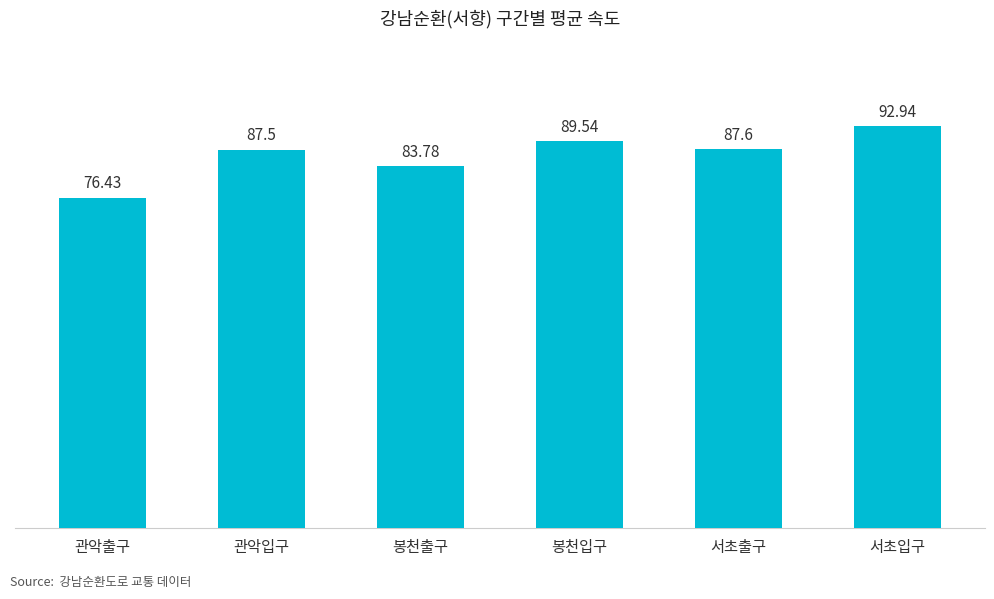

What is the difference between the second highest and minimum values?

13.1